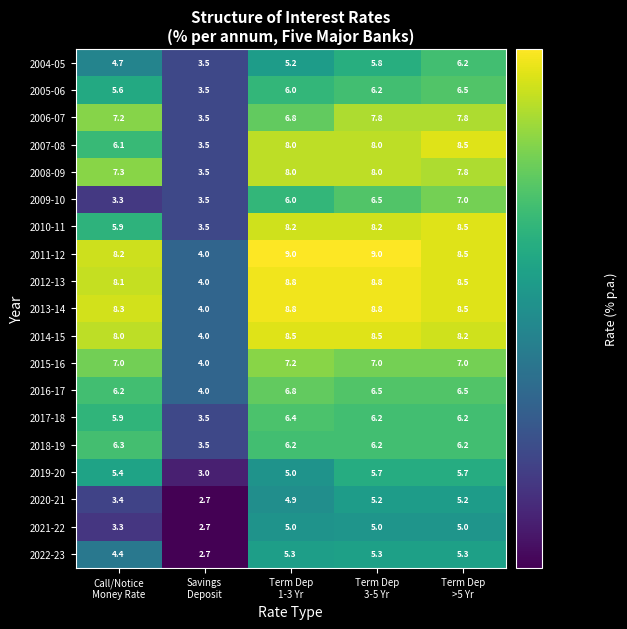

At how many categories does at least one series exceed 7?

4